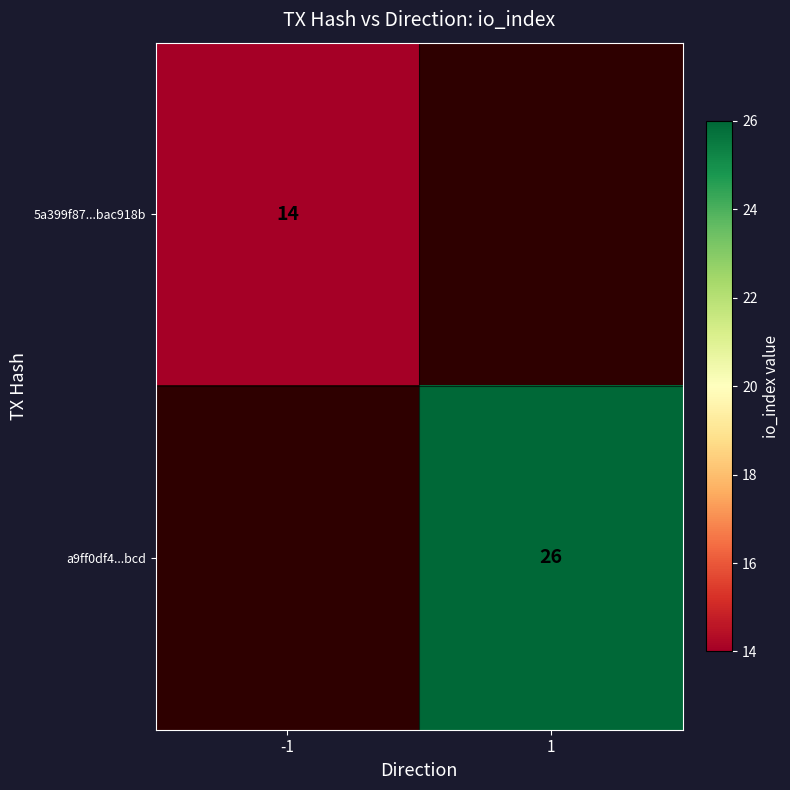

True or false: 5a399f87...bac918b has a value of 19.2 at -1.

False